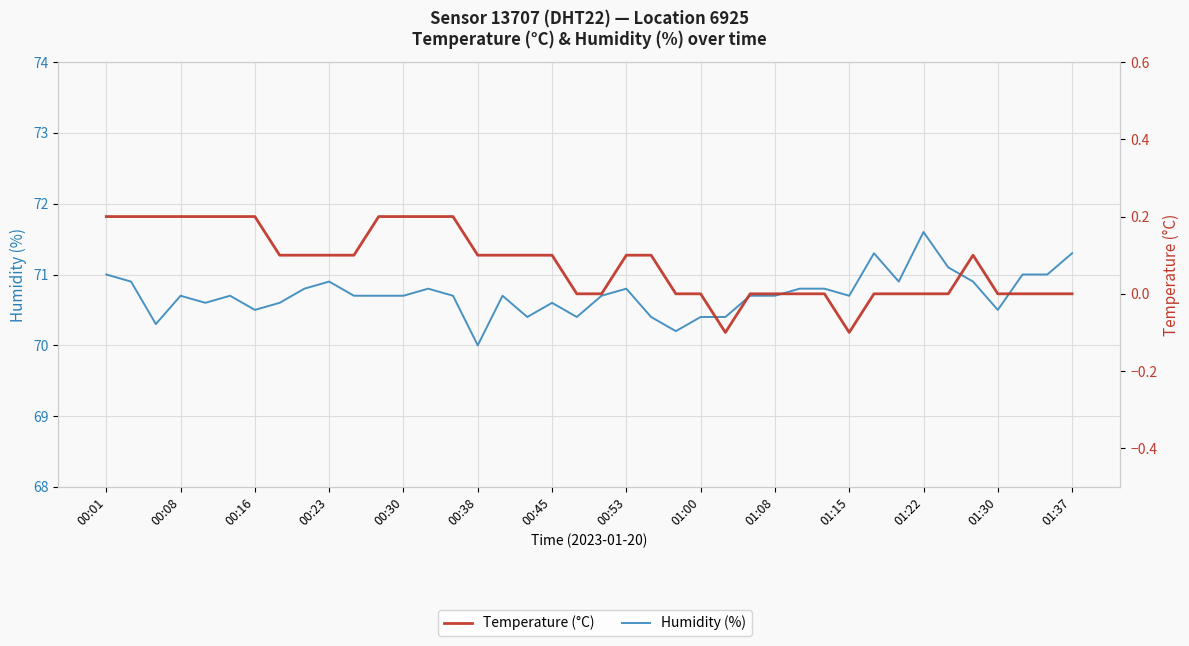

Is the value of Temperature (°C) at 19 greater than the value of Humidity (%) at 01:30?

No